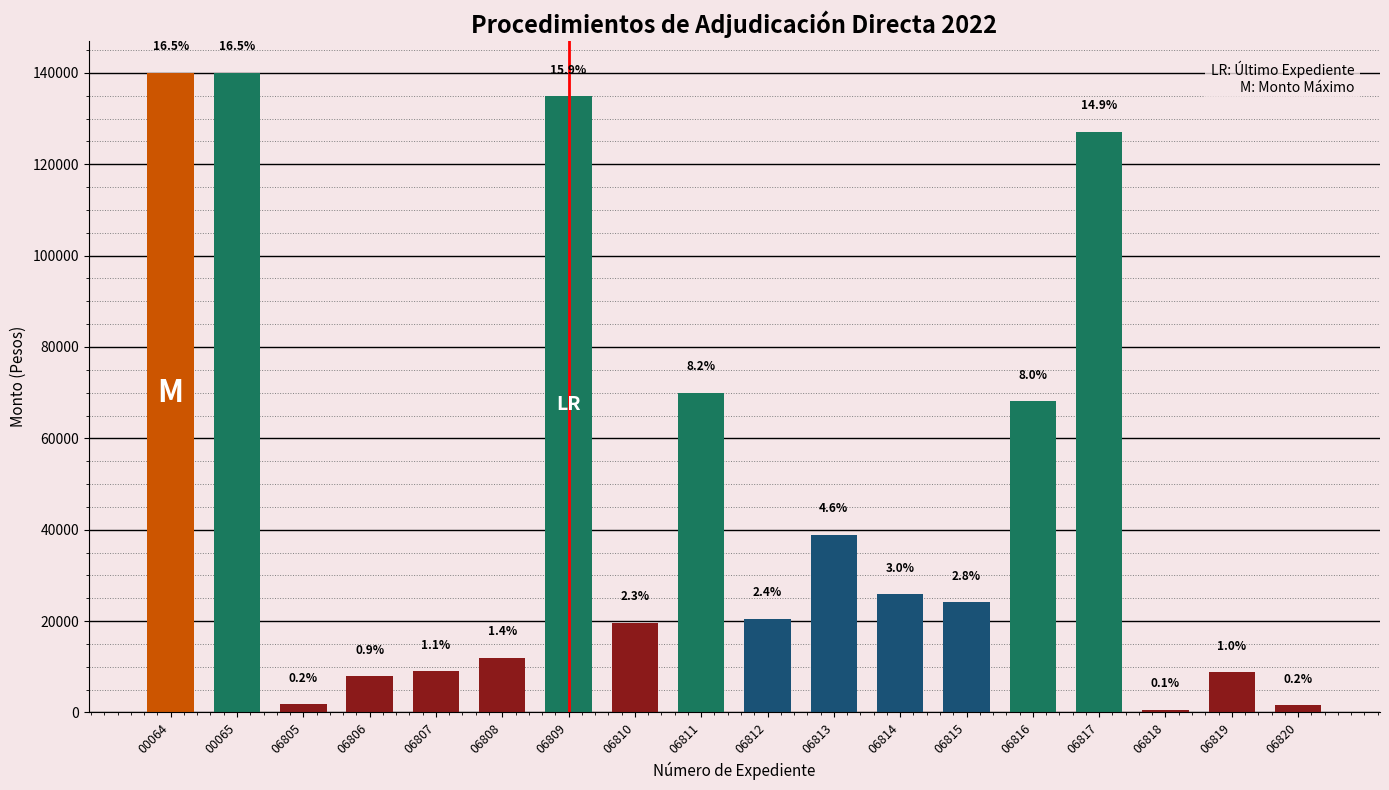

What is the ratio of the value at 06815 to the value at 06814?

0.9